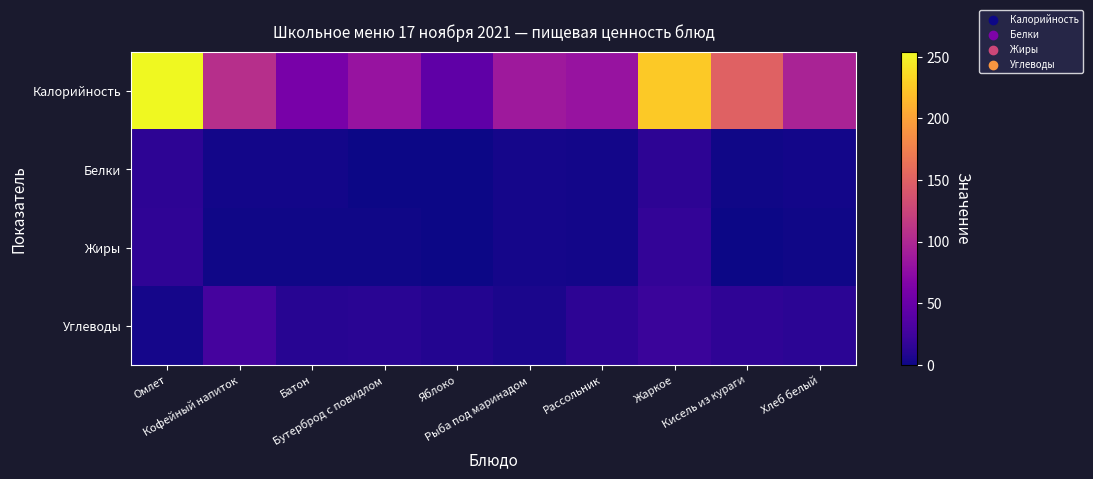

Which series has the largest range (max minus min)?

Калорийность